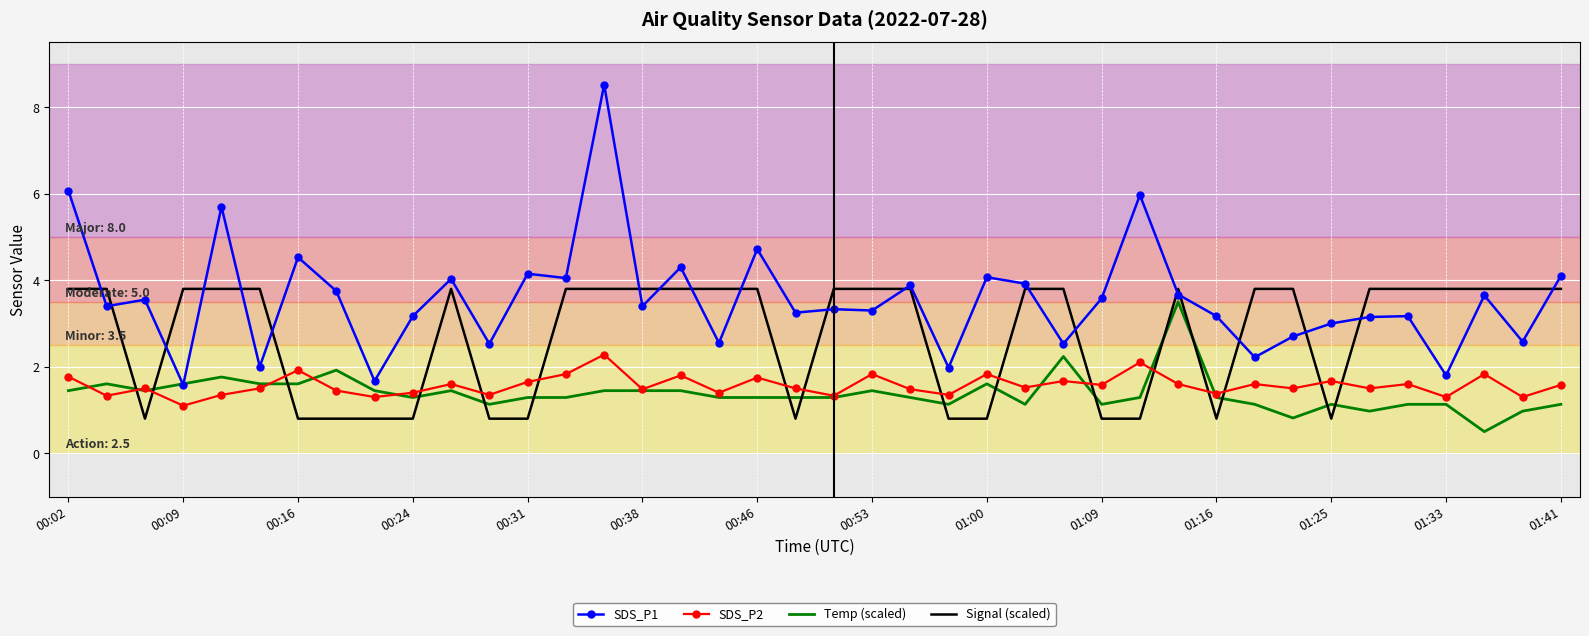

Which series has the widest spread of values?

SDS_P1